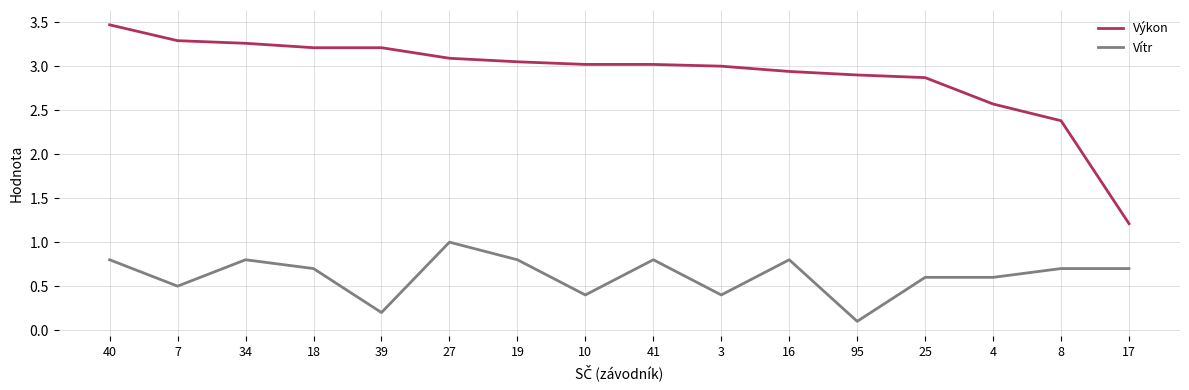

Is this an area chart (filled region under the line)?

No